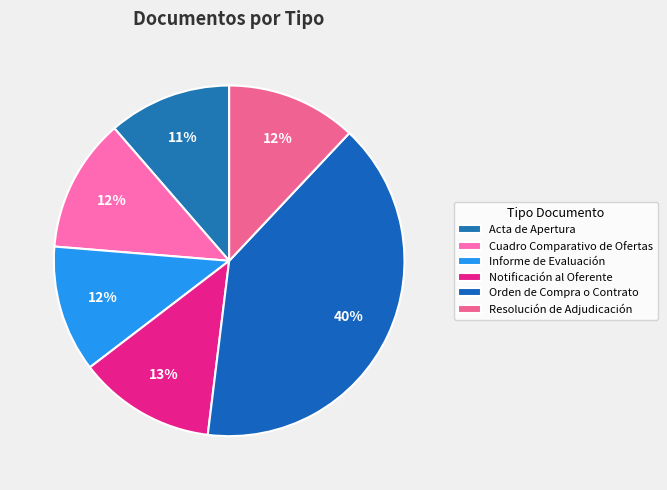

To the nearest percent, what percentage of the pie is Orden de Compra o Contrato?

40%